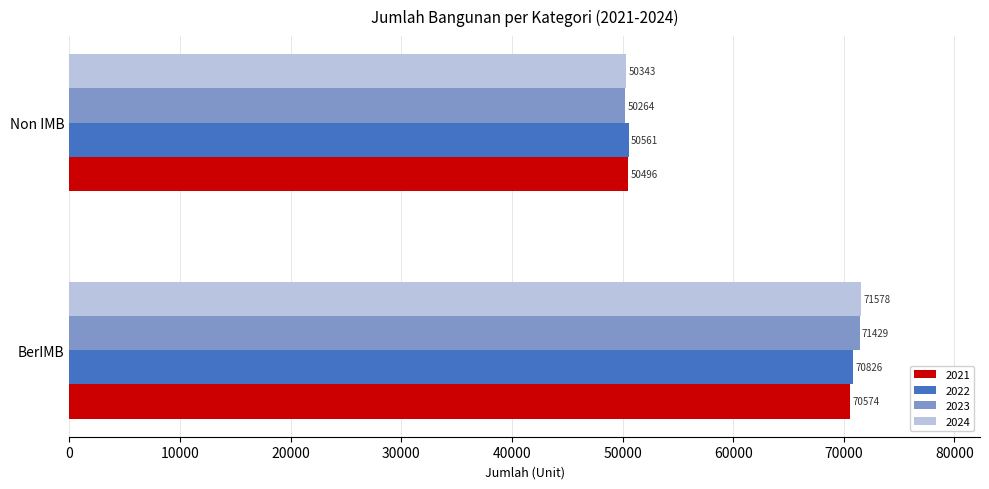

True or false: 2021 has a value of 70574 at BerIMB.

True